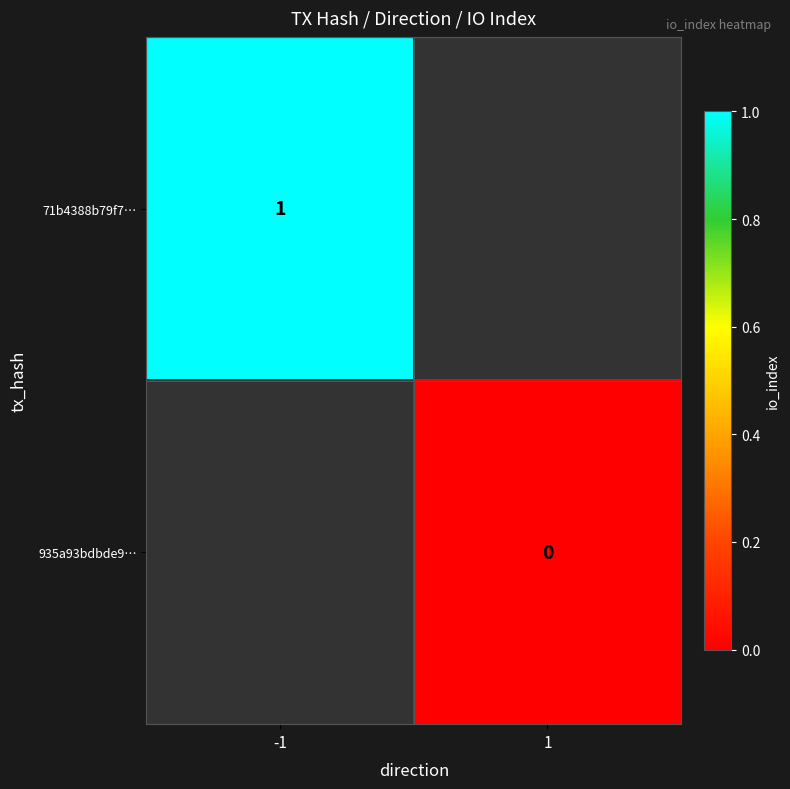

Between 1 and -1, which is larger?

-1